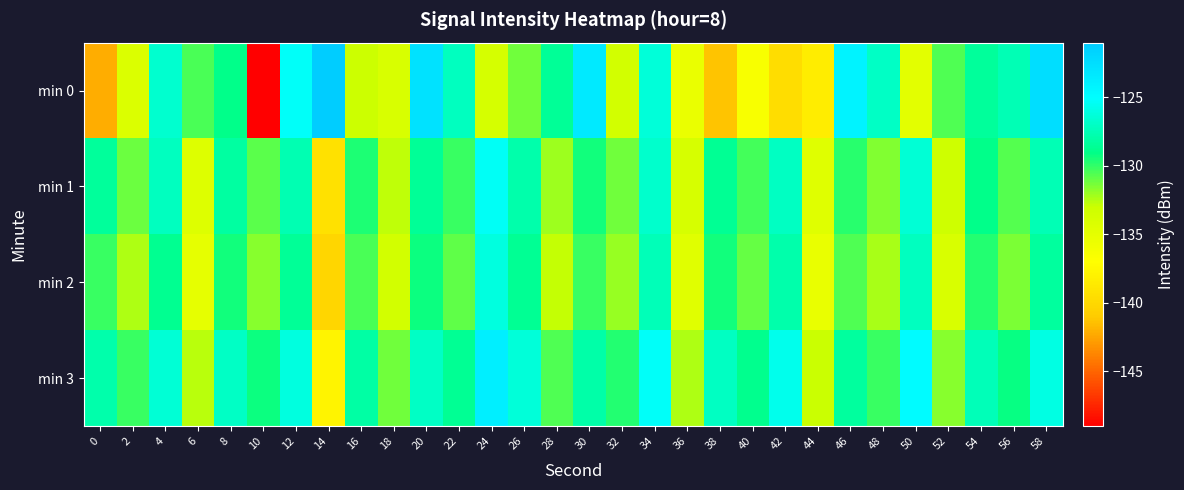

Between 32 and 34, which is larger?

34